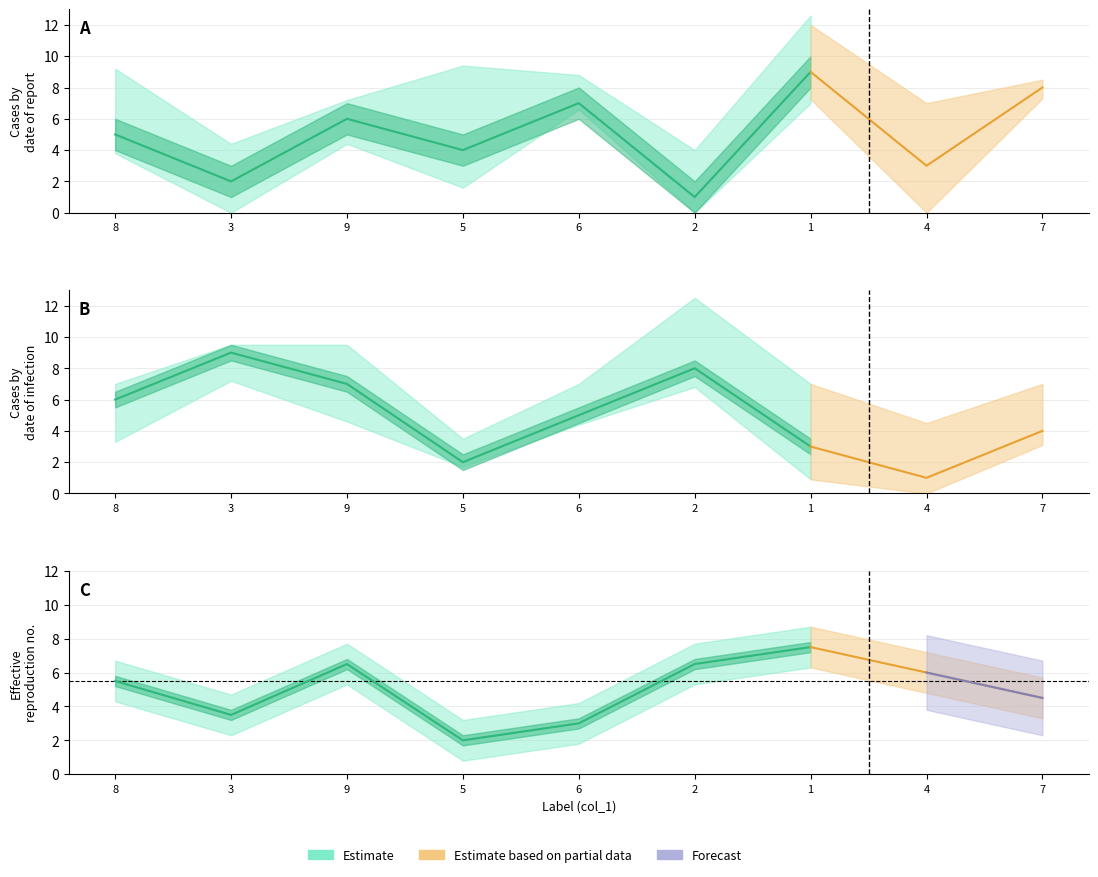

Is this an area chart (filled region under the line)?

No